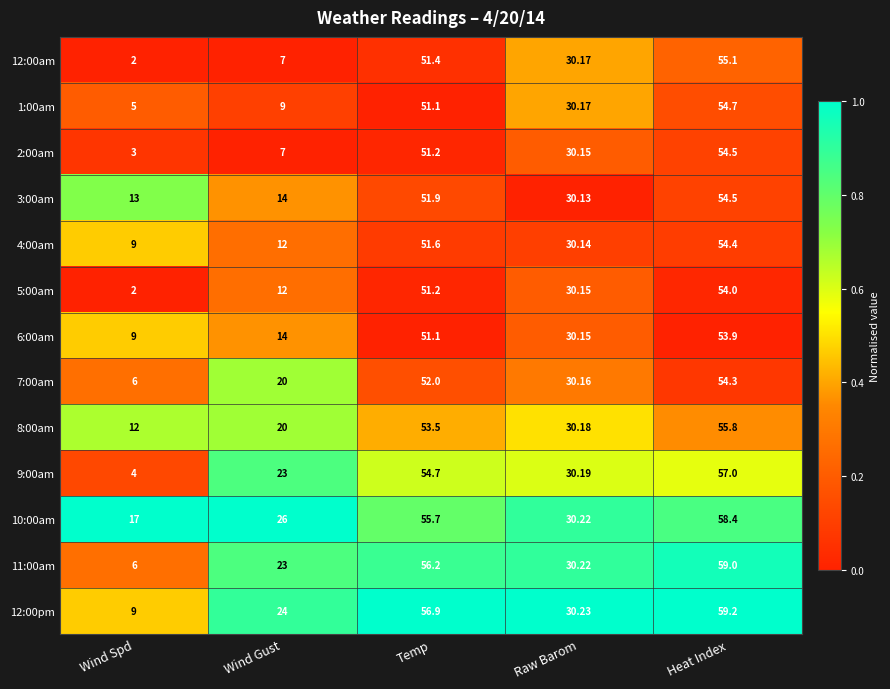

Between Wind Spd and Temp, which series saw the biggest shift?

9:00am